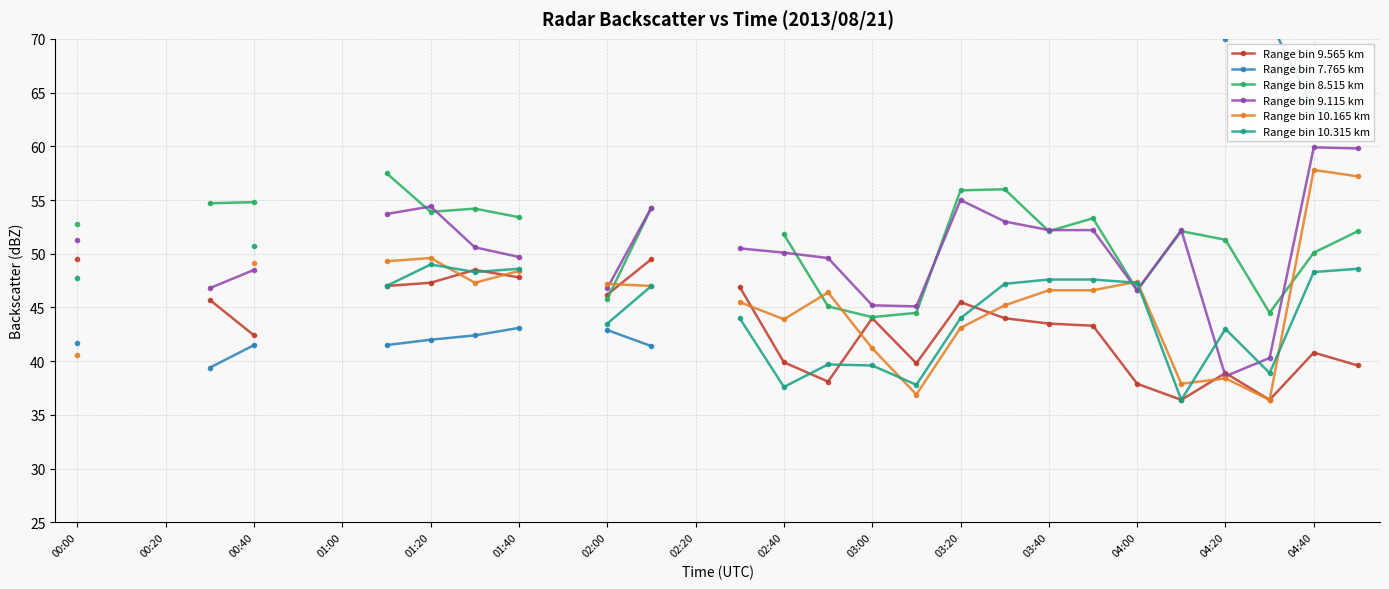

How many intersections are there between Range bin 9.565 km and Range bin 10.315 km?

5